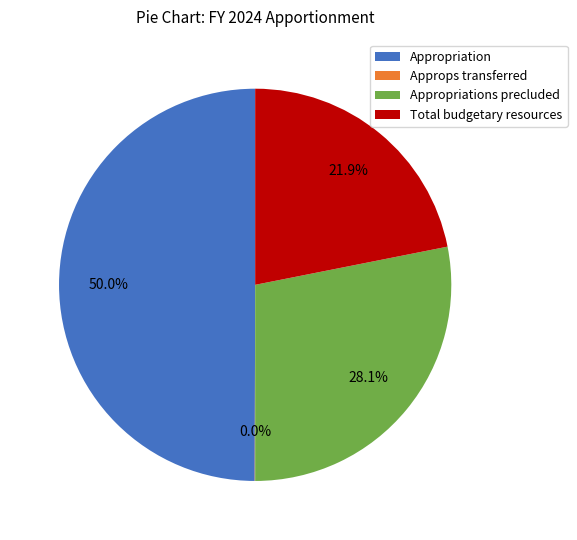

What is the ratio of the value at Appropriation to the value at Total budgetary resources?

2.3